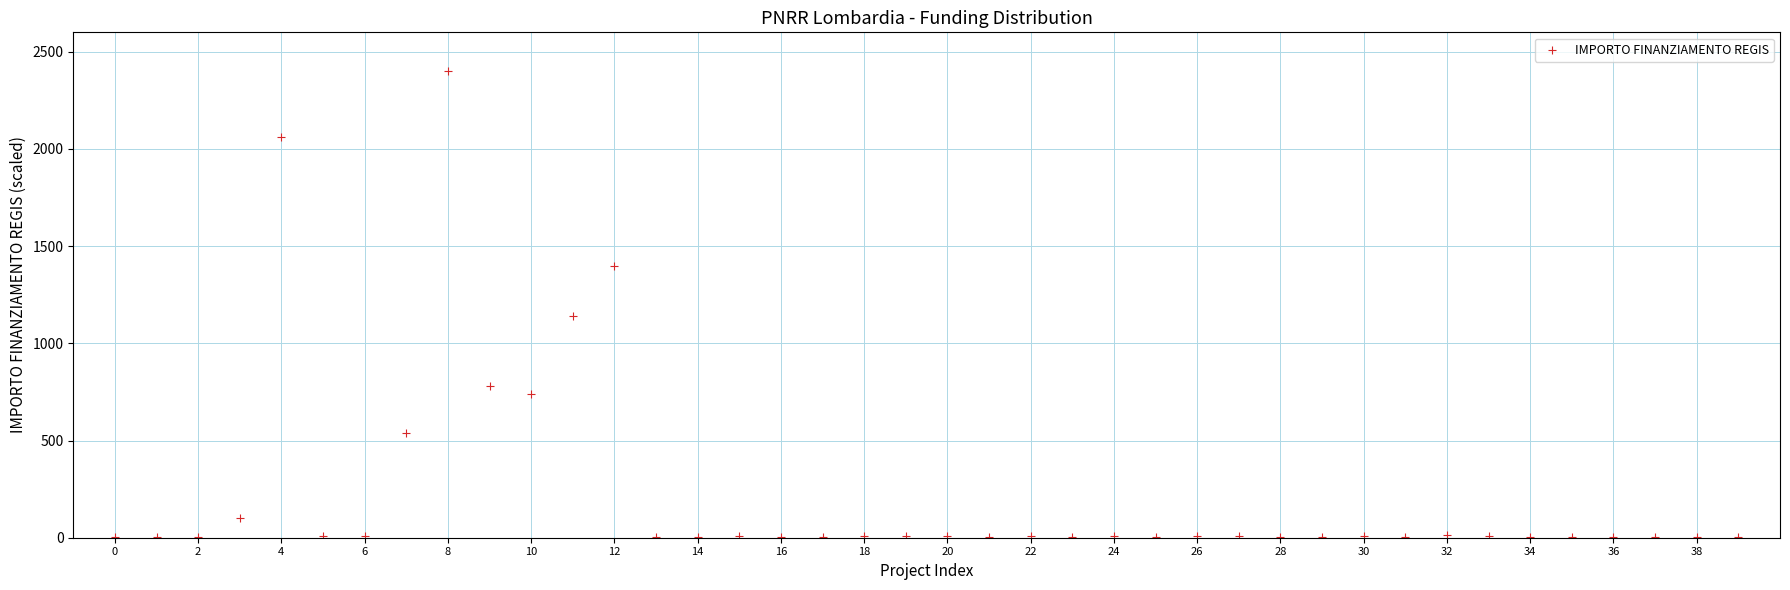

What is the range of Y values (max minus min)?

2397.2